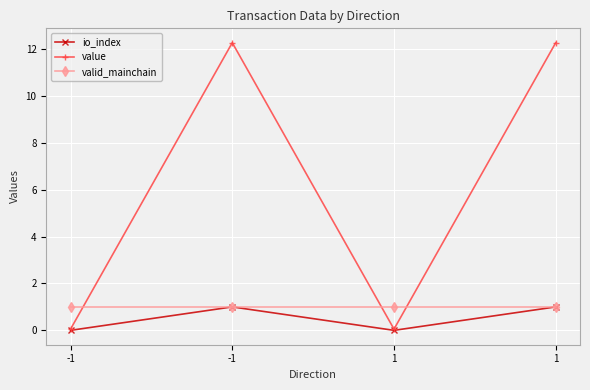

Is this an area chart (filled region under the line)?

No